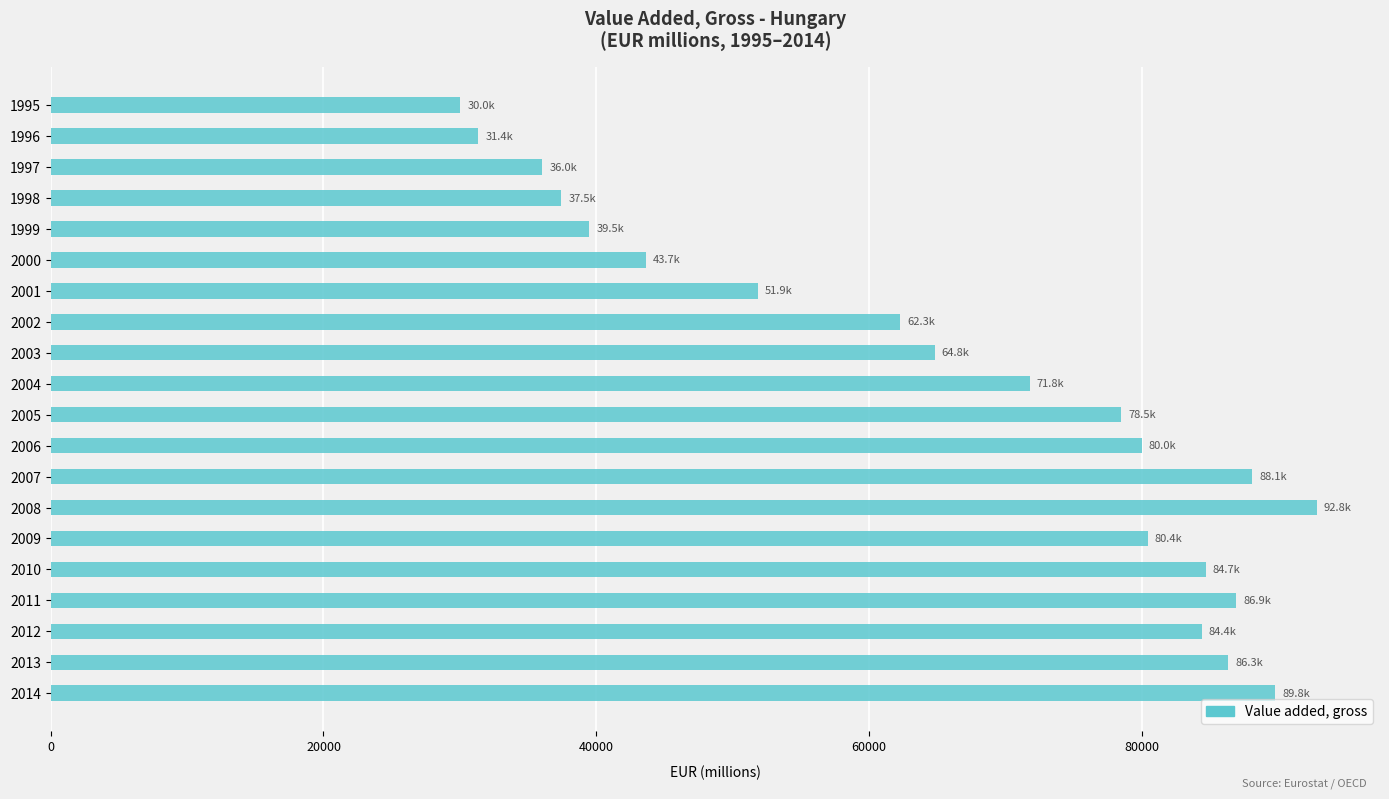

What is the average value?

66043.6